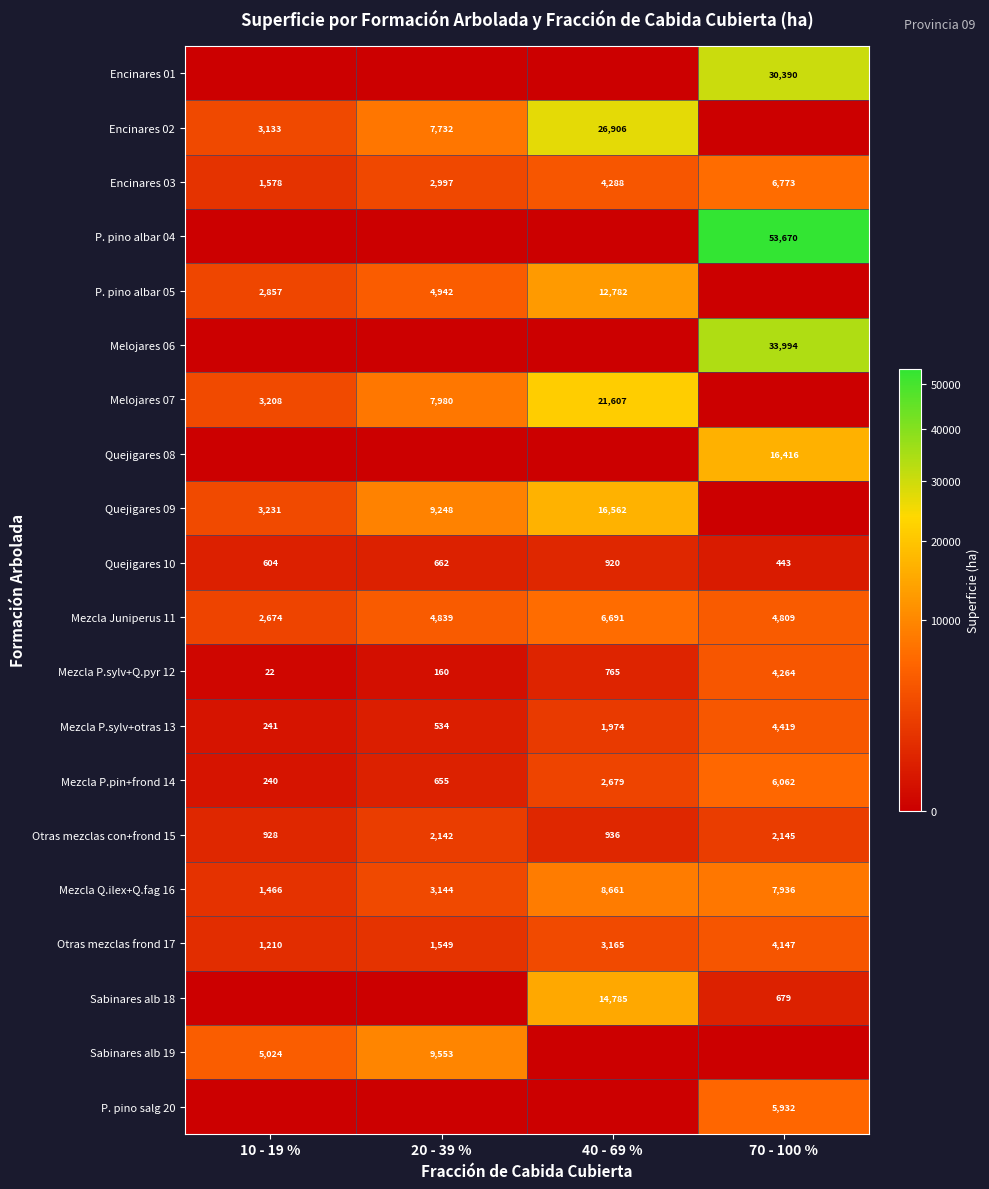

At which label is Otras mezclas frond 17 closest to 2678?

40 - 69 %